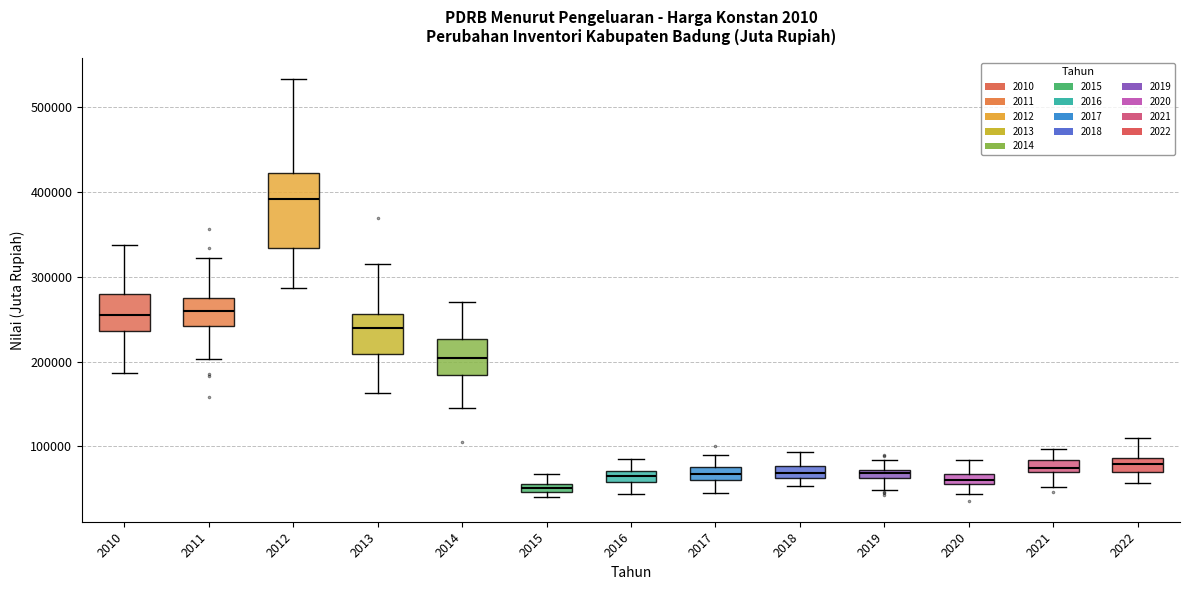

Which box is the tallest, from its lower edge to its upper edge?

2012